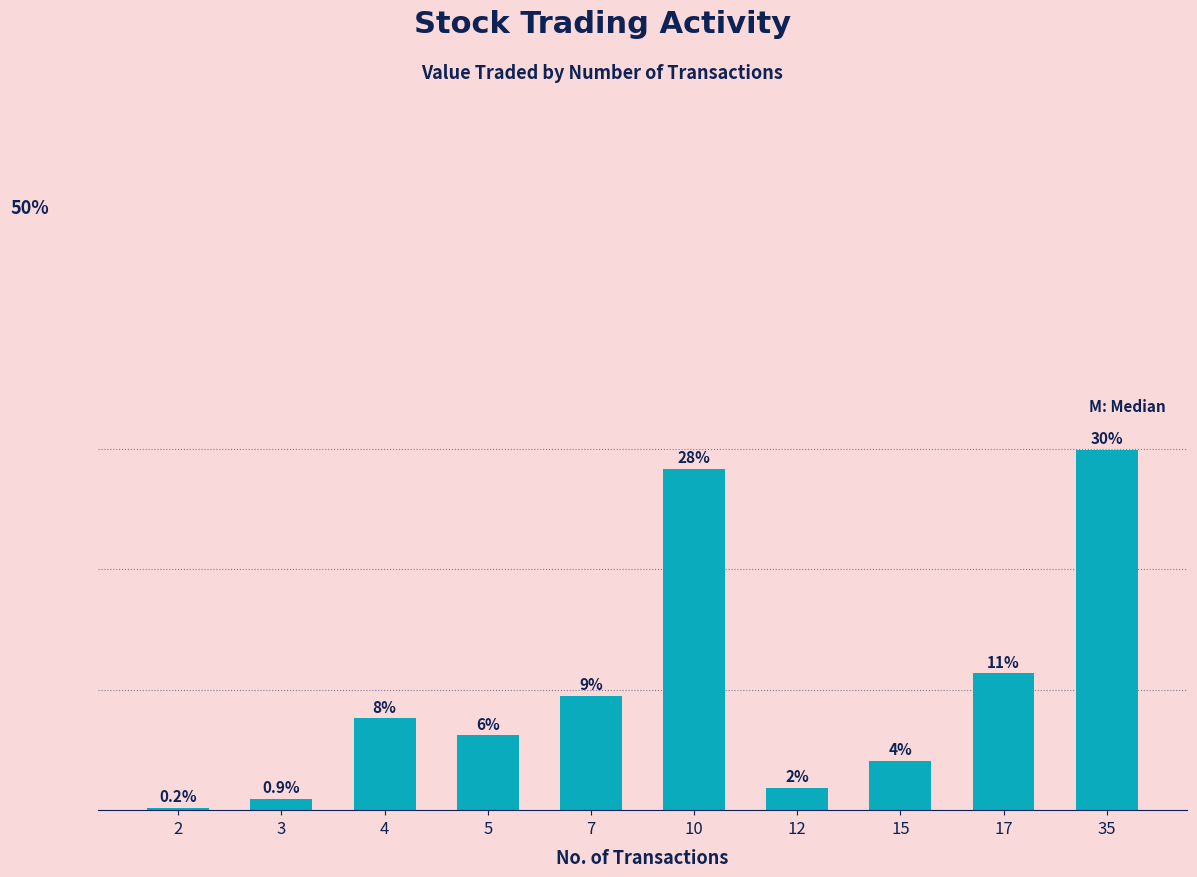

Approximately how many times larger is the value at 35 compared to 5?

4.8